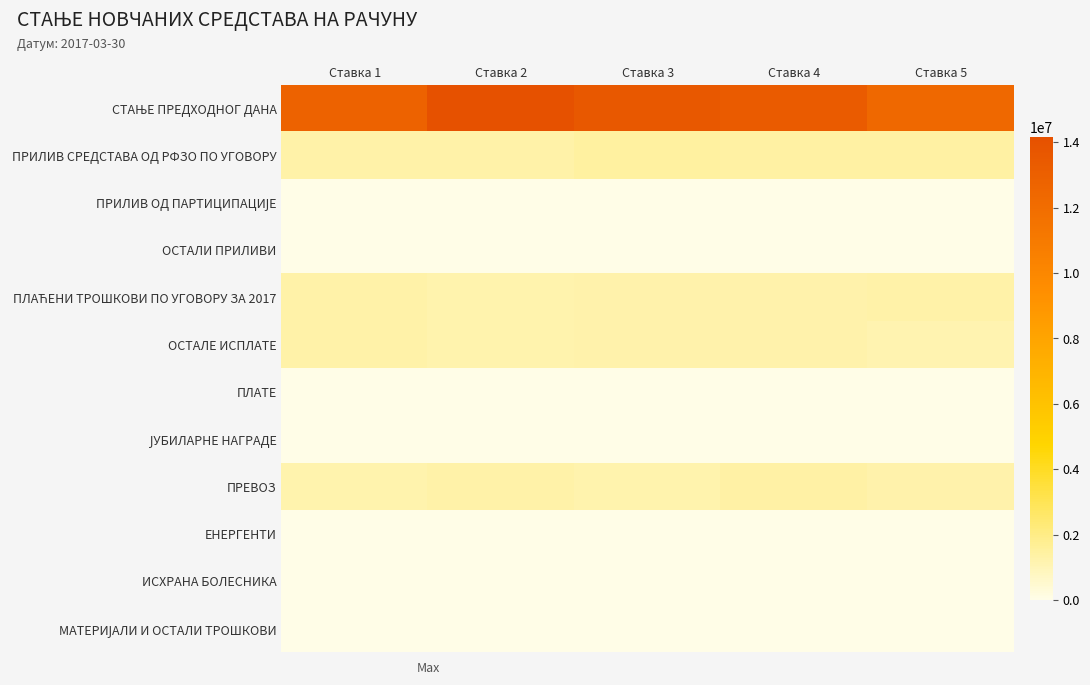

Between Ставка 1 and Ставка 3, which series saw the biggest shift?

СТАЊЕ ПРЕДХОДНОГ ДАНА